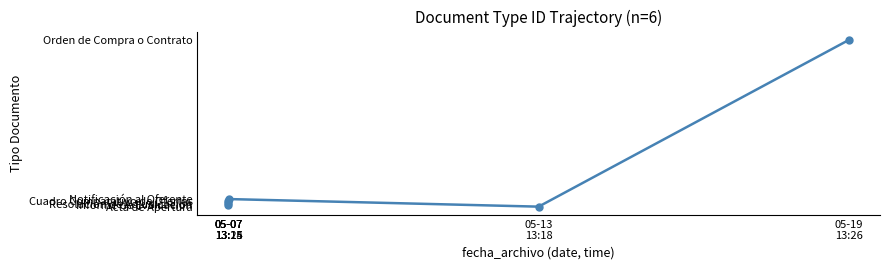

What is the difference between the second highest and second lowest values?

3